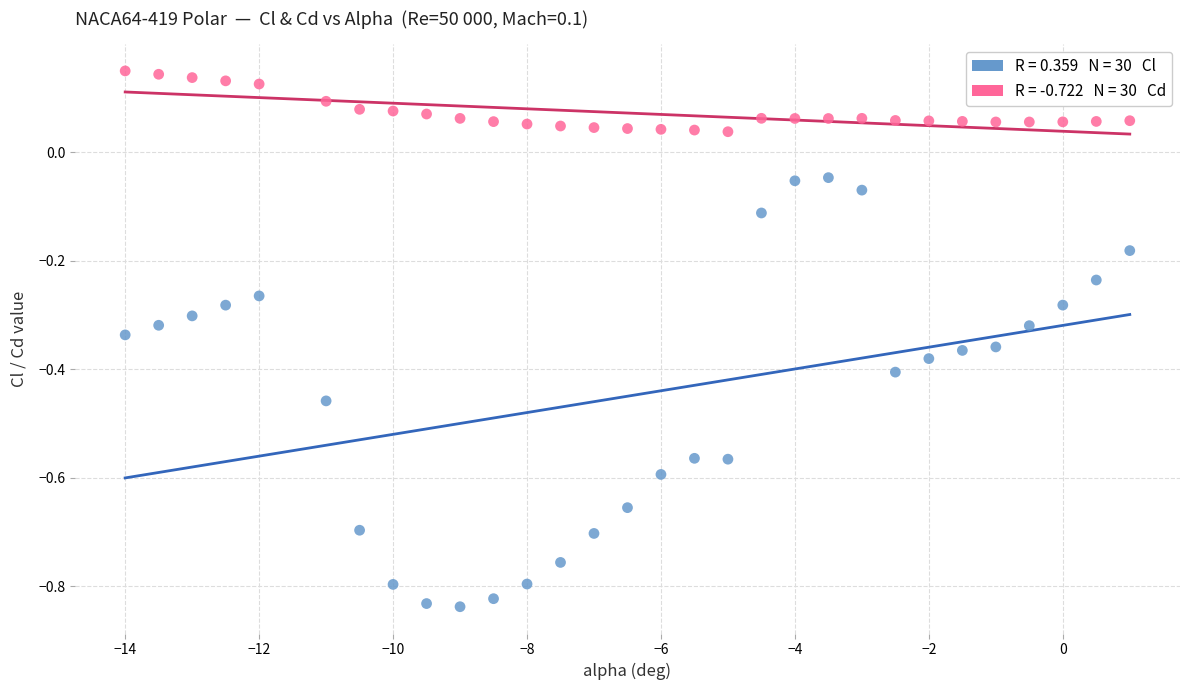

Across all data points, what is the range of X values (max minus min)?

15.0